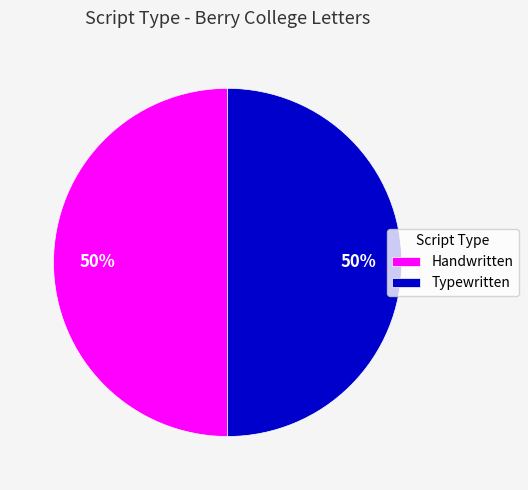

To the nearest percent, what is the average slice percentage?

50%